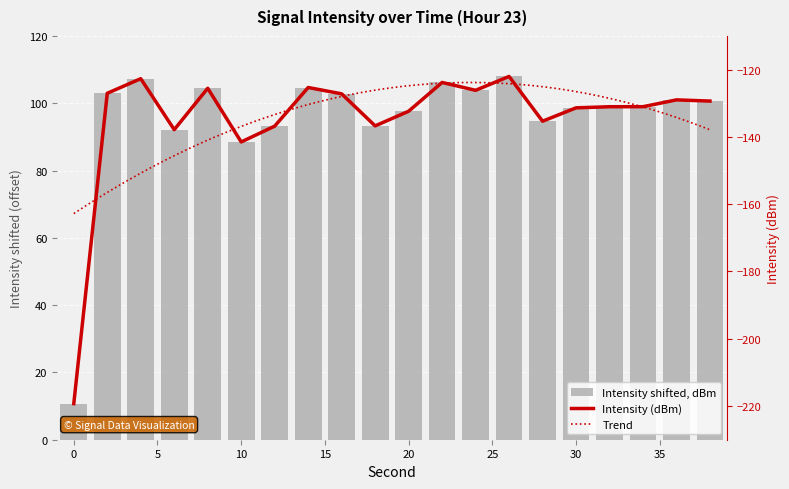

What is the average value?

95.4